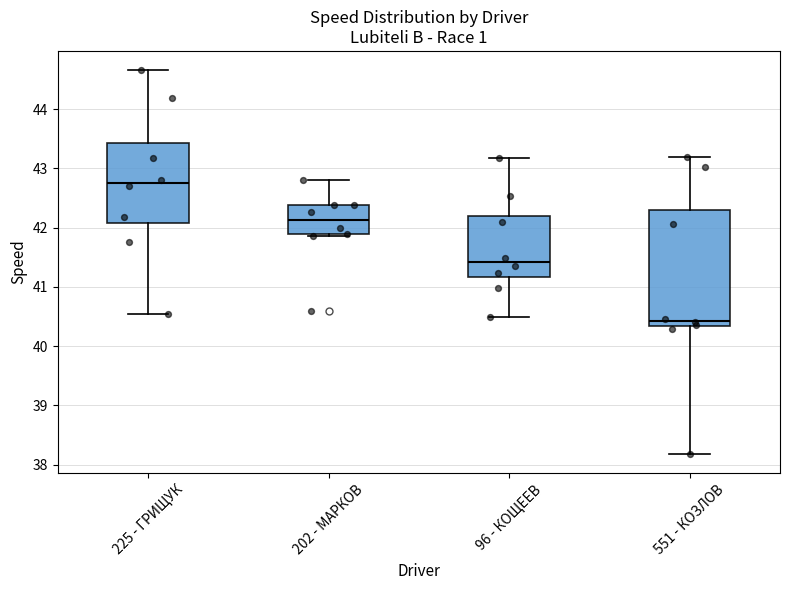

Reading left to right, read every box against the y-axis: the position of its median line, the range the box covers, and the ends of its whiskers. The values are not printed on the chart, so give them approximately, as read against the axis.

225 - ГРИЩУК: median 42.8, box 42.1 to 43.4, whiskers 40.5 to 44.7
202 - МАРКОВ: median 42.1, box 41.9 to 42.4, whiskers 41.9 to 42.8
96 - КОЩЕЕВ: median 41.4, box 41.2 to 42.2, whiskers 40.5 to 43.2
551 - КОЗЛОВ: median 40.4, box 40.3 to 42.3, whiskers 38.2 to 43.2